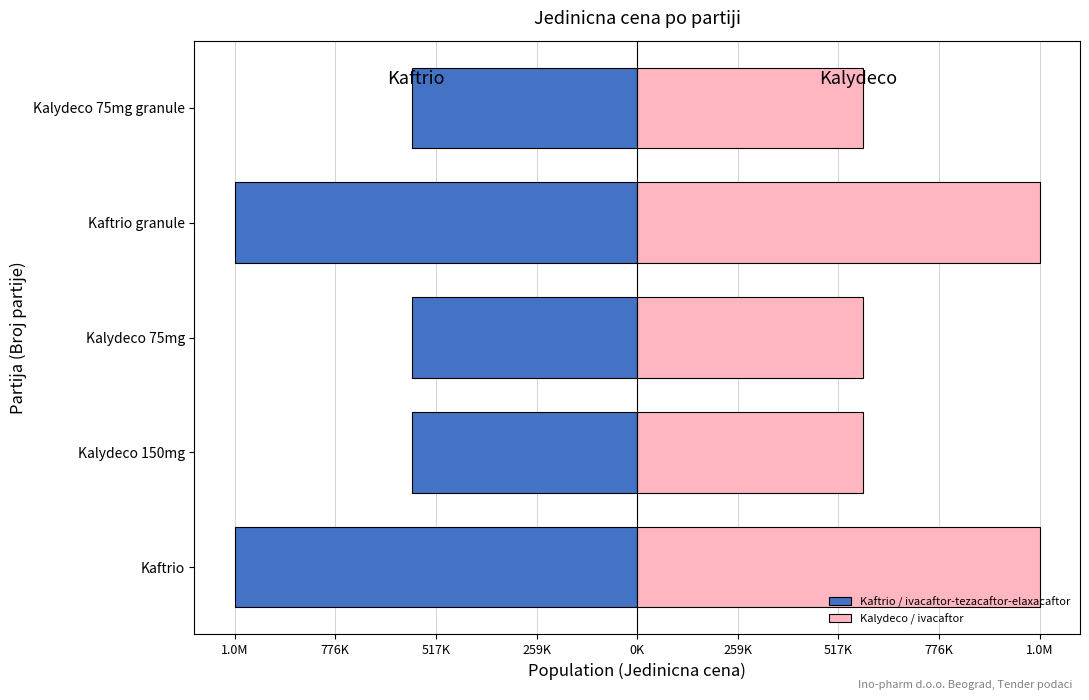

What are all the series names shown in the legend?

Kaftrio / ivacaftor-tezacaftor-elaxacaftor, Kalydeco / ivacaftor